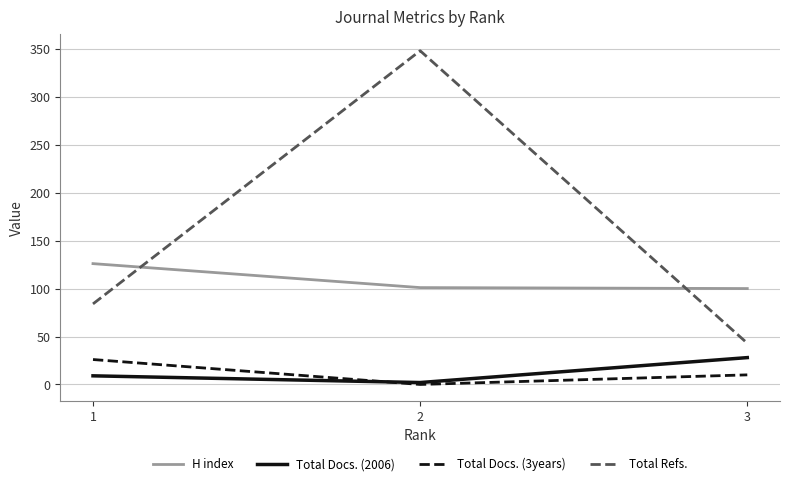

Is the value of H index at 3 greater than the value of Total Refs. at 3?

Yes